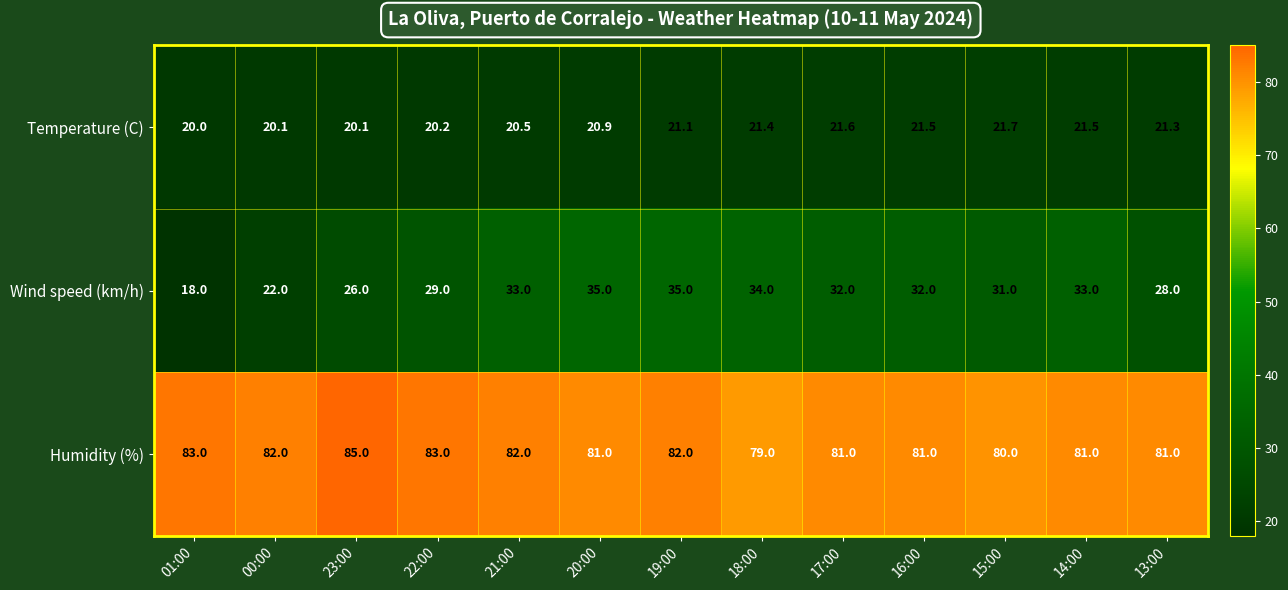

What is the approximate value of Humidity (%) at 00:00?

82.0